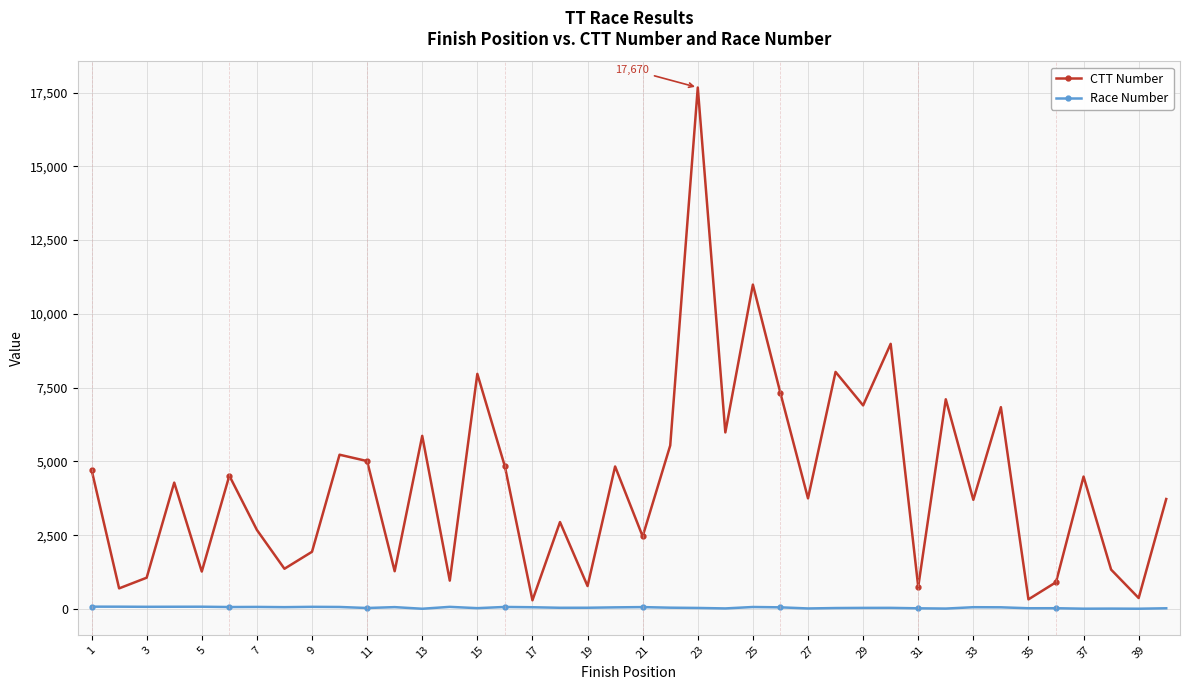

What is the greatest value displayed?

17670